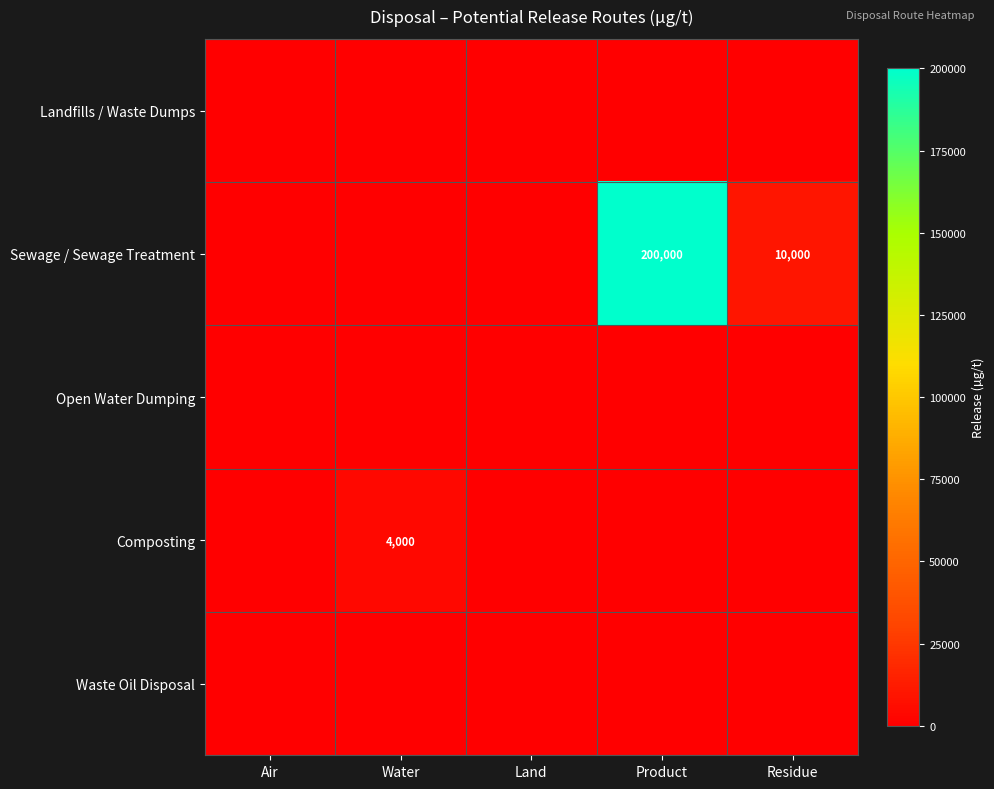

The value of Composting at Water is 2491. True or false?

False